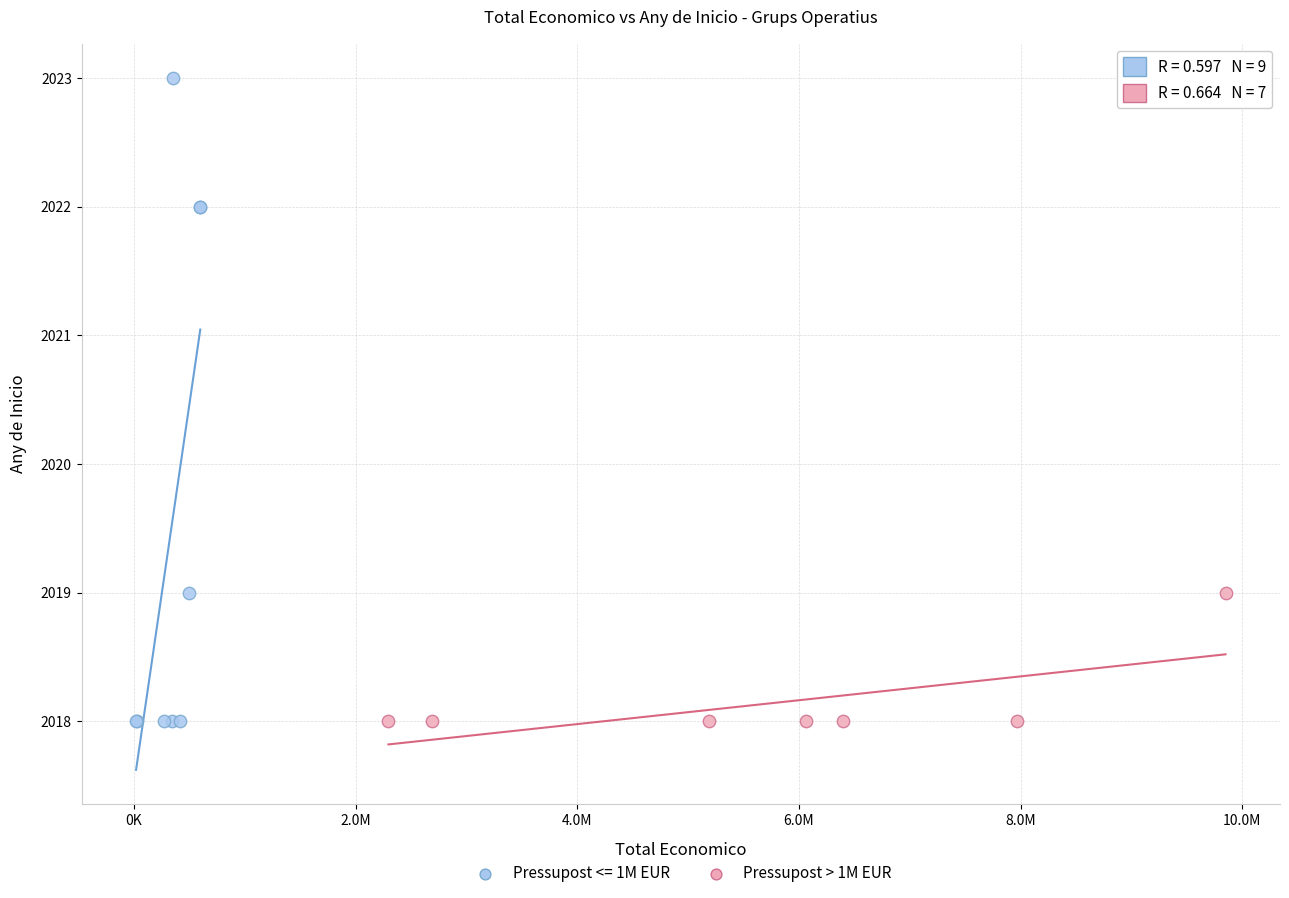

Which series contains the highest Y value?

Pressupost <= 1M EUR